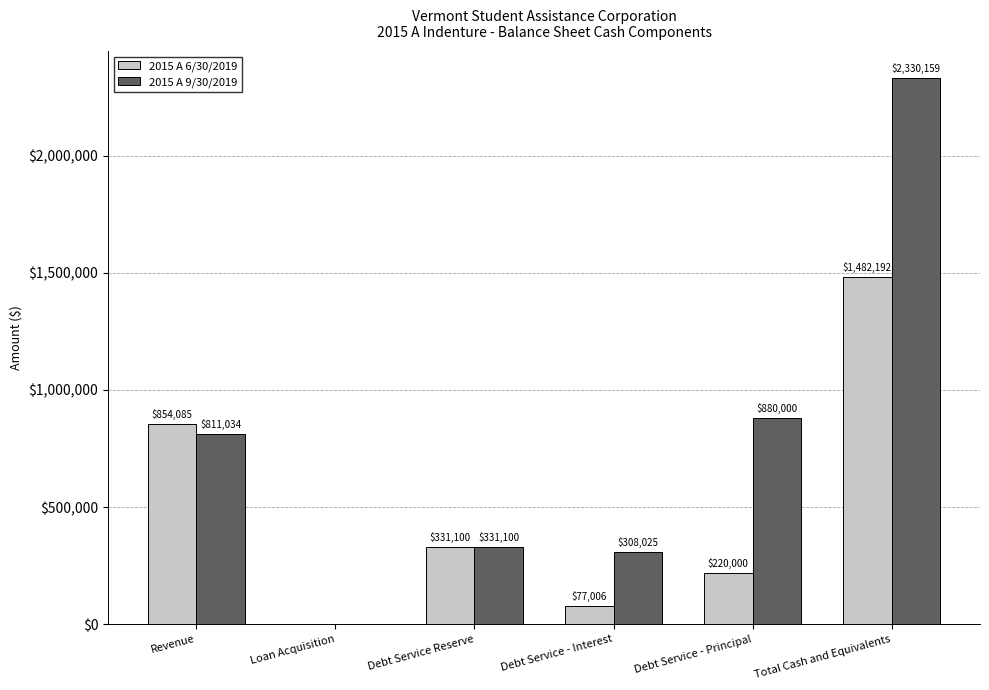

Where is 2015 A 9/30/2019 nearest to the value 1165079?

Debt Service - Principal